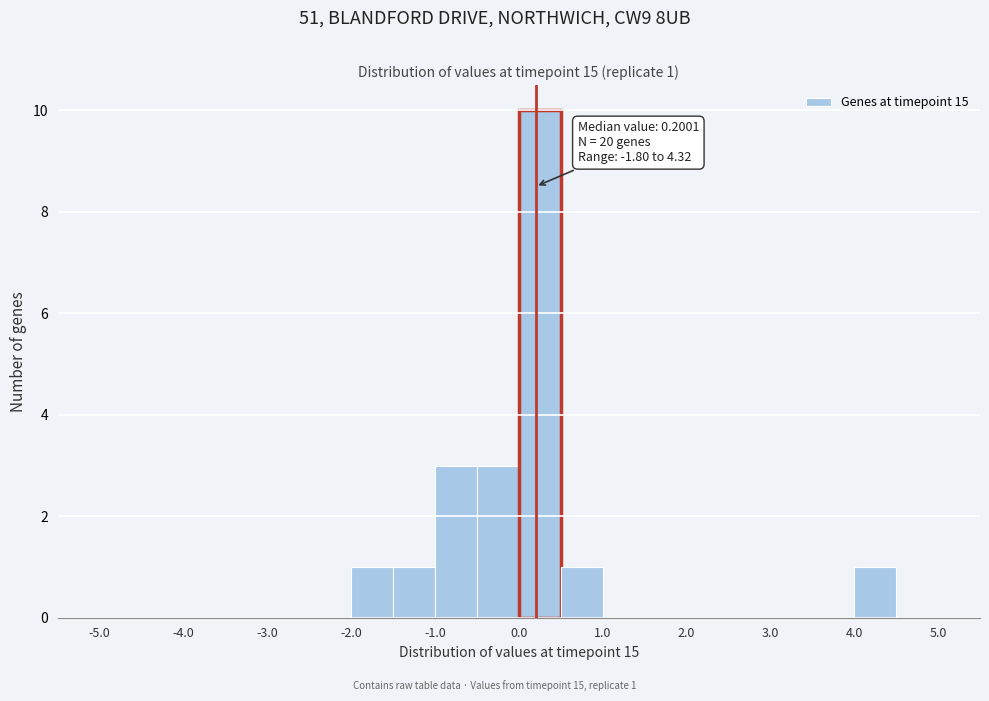

Which range on the x-axis has the tallest bar?

0.0 to 0.5